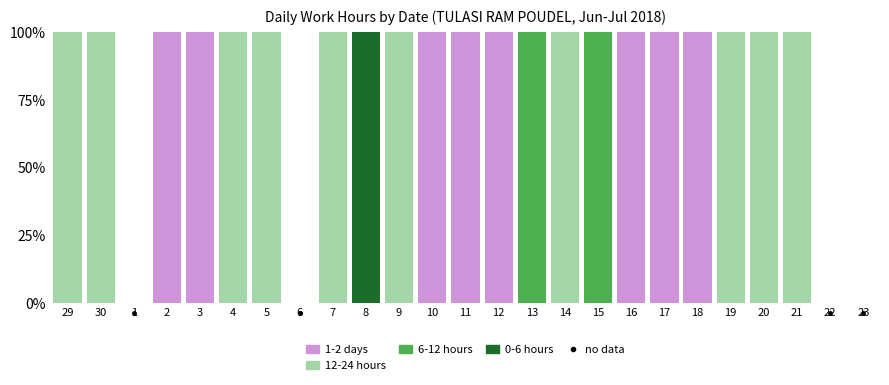

Are the bars grouped side by side (vs. stacked)?

No